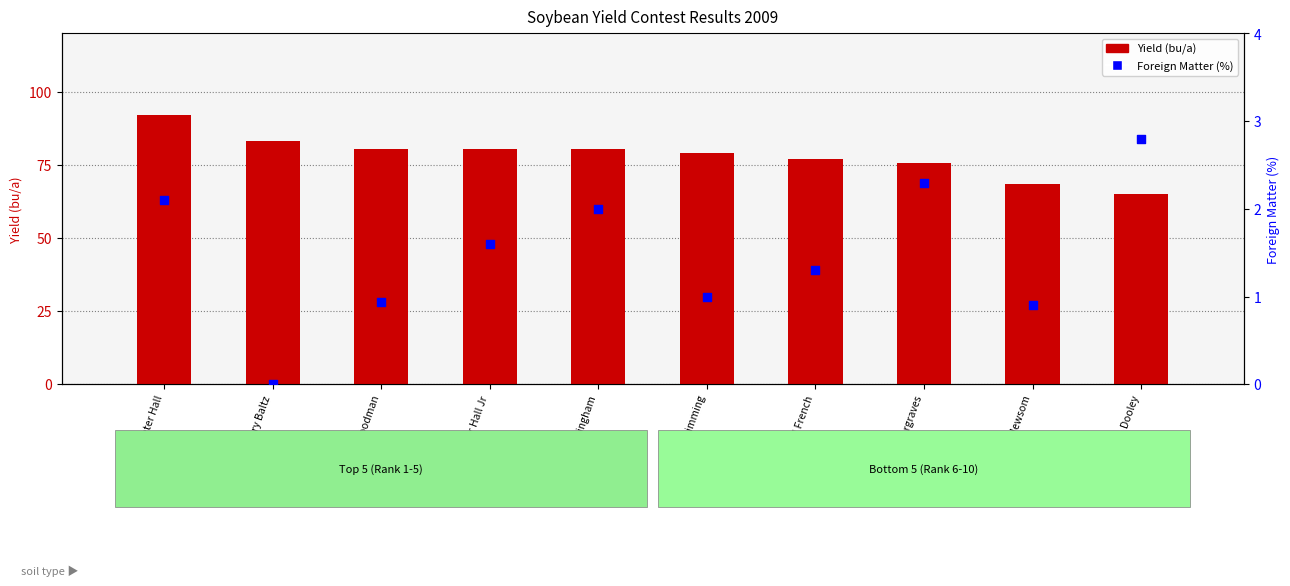

At which category is the sum across all series the highest?

Pointer Hall